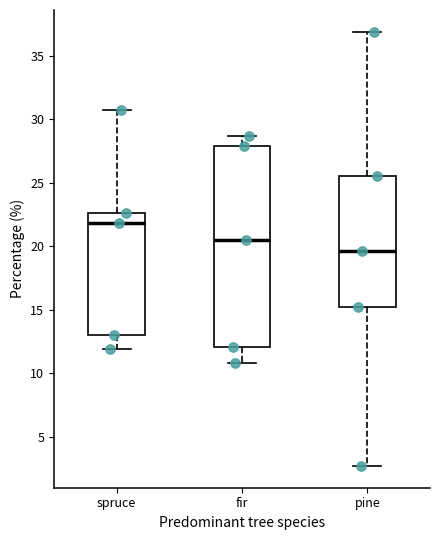

Where does the median line of the box for fir sit on the y-axis? The values are not printed on the chart, so give them approximately, as read against the axis.

20.5